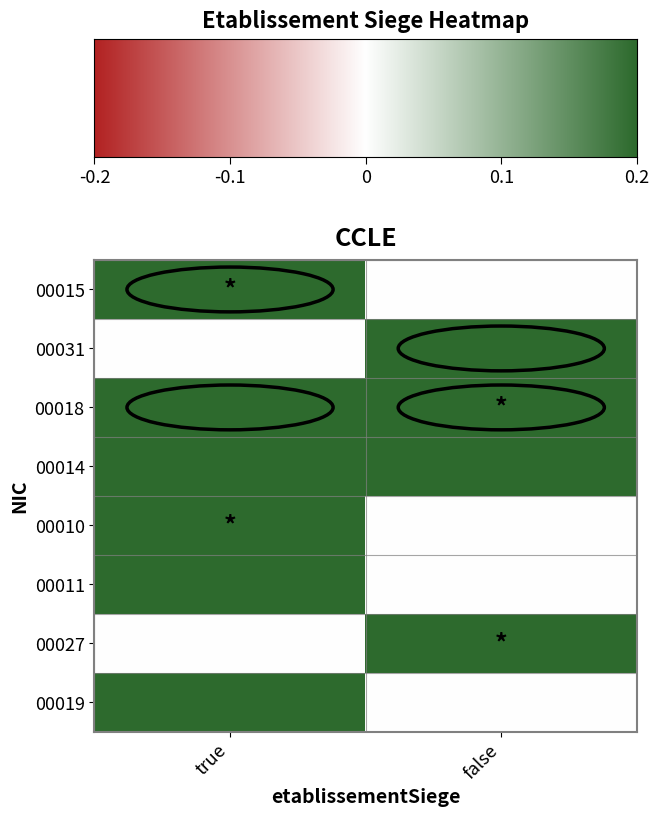

Reading left to right, what are all the values shown in this chart?

00015: true=0.2	false=0.0
00031: true=0.0	false=0.2
00018: true=0.2	false=0.2
00014: true=0.2	false=0.2
00010: true=0.2	false=0.0
00011: true=0.2	false=0.0
00027: true=0.0	false=0.2
00019: true=0.2	false=0.0